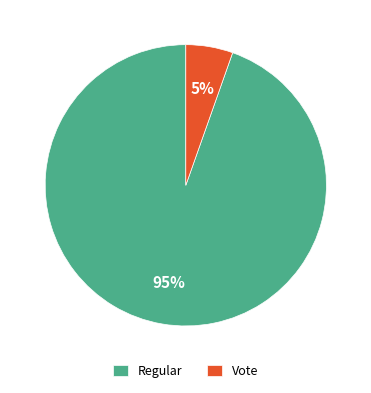

Rank the categories by value from lowest to highest.

Vote, Regular